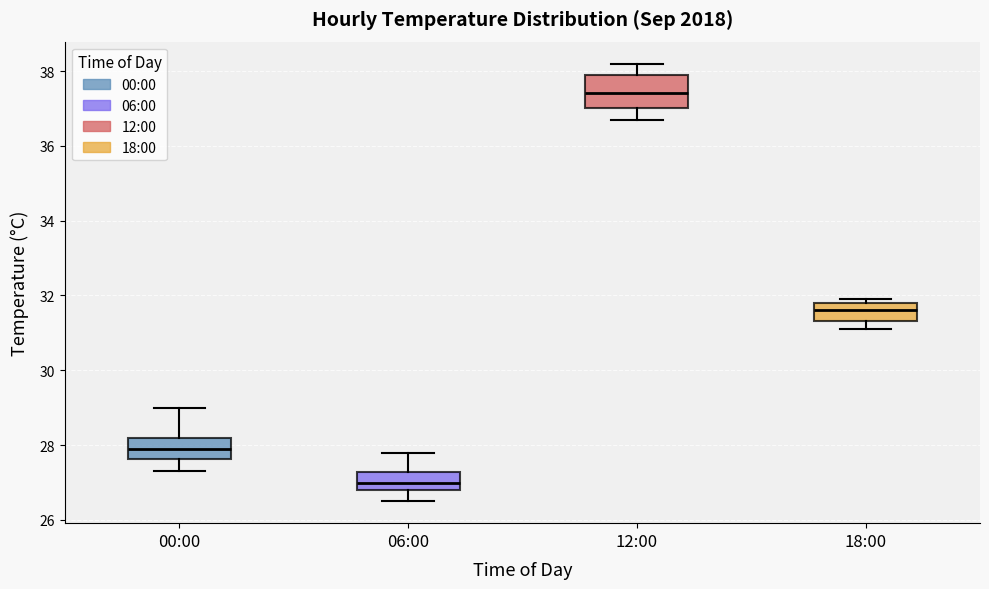

Which box's median line is the highest?

12:00